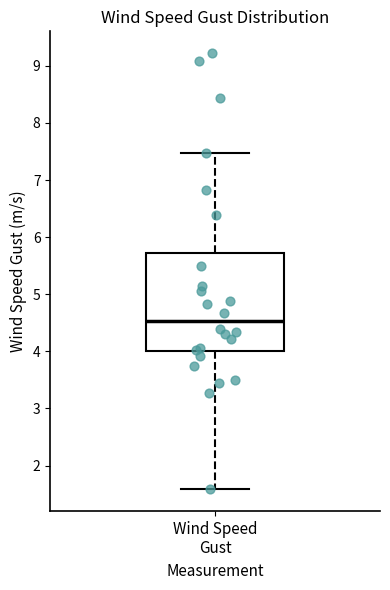

Read this box plot against the y-axis: the position of the median line, the range covered by the box, and the ends of both whiskers. The values are not printed on the chart, so give them approximately, as read against the axis.

median 4.5, box 4.0 to 5.7, whiskers 1.6 to 7.5